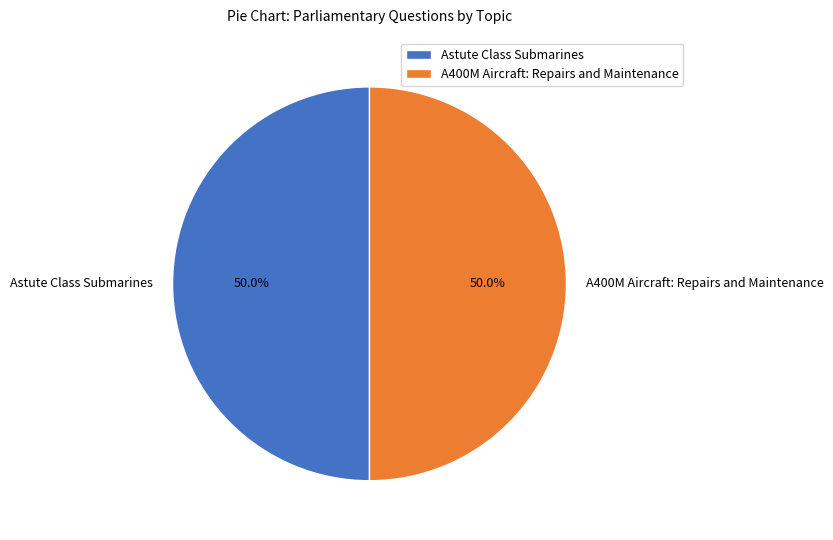

To the nearest percent, what is the combined percentage of A400M Aircraft: Repairs and Maintenance and Astute Class Submarines?

100%